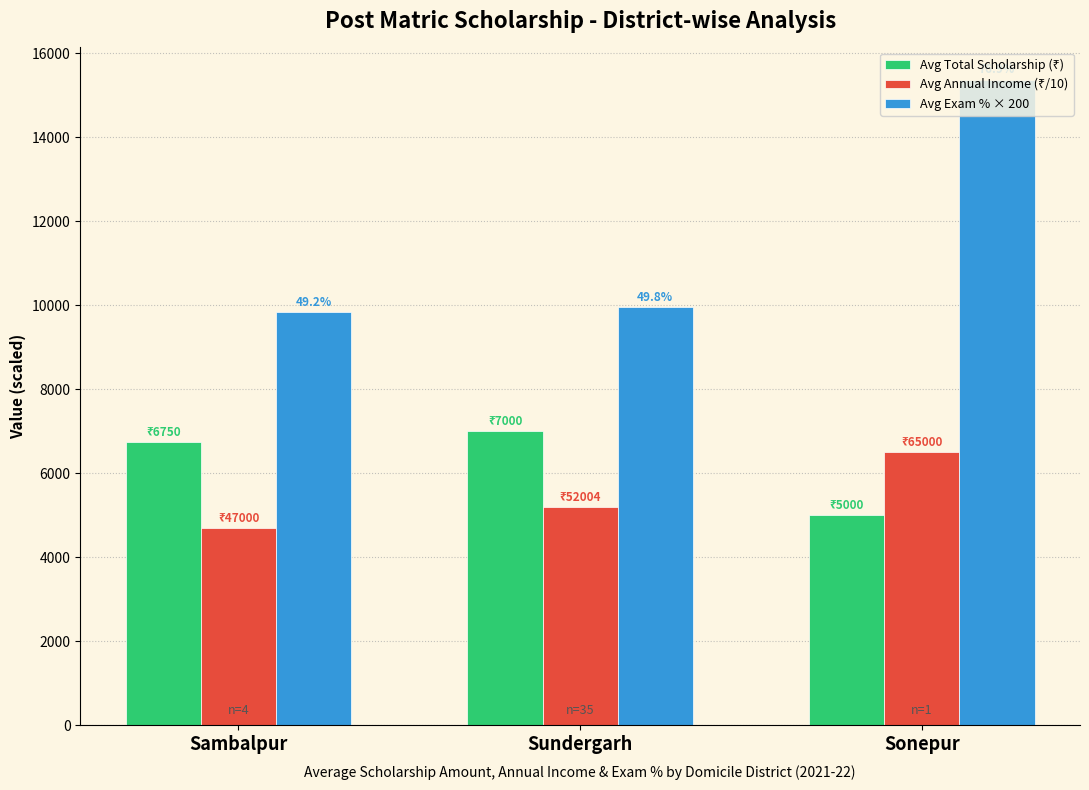

What is the sum of all Avg Exam % × 200 values?

35174.0